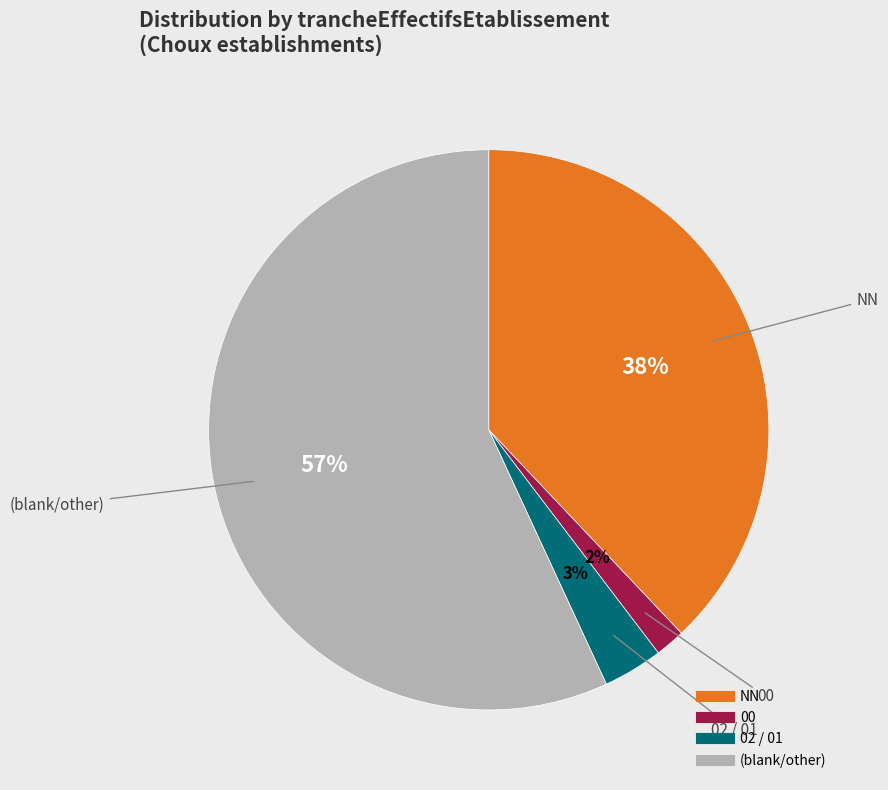

Does any single category account for the majority?

Yes